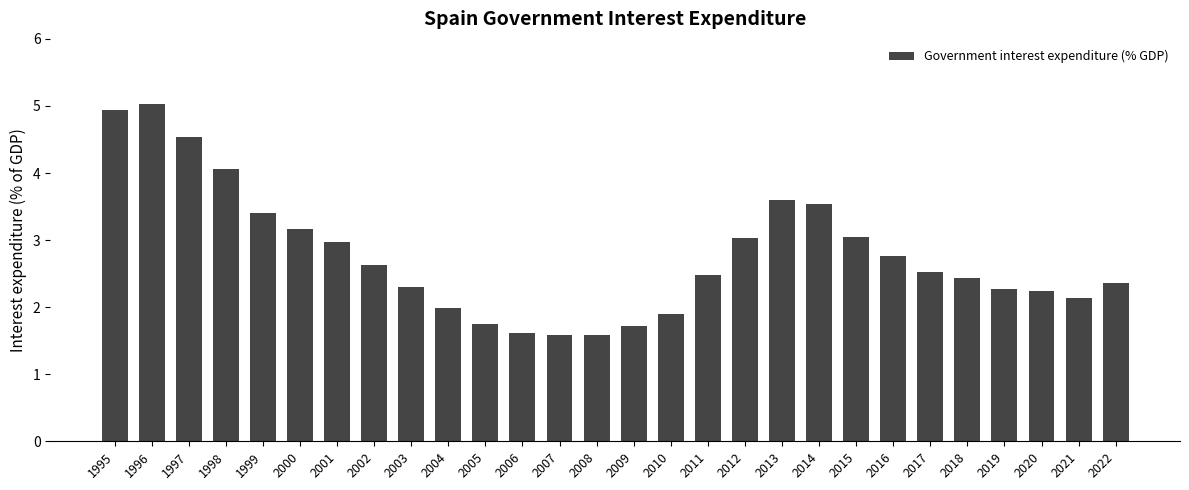

Is it true that the value at 2016 is 4.2?

False